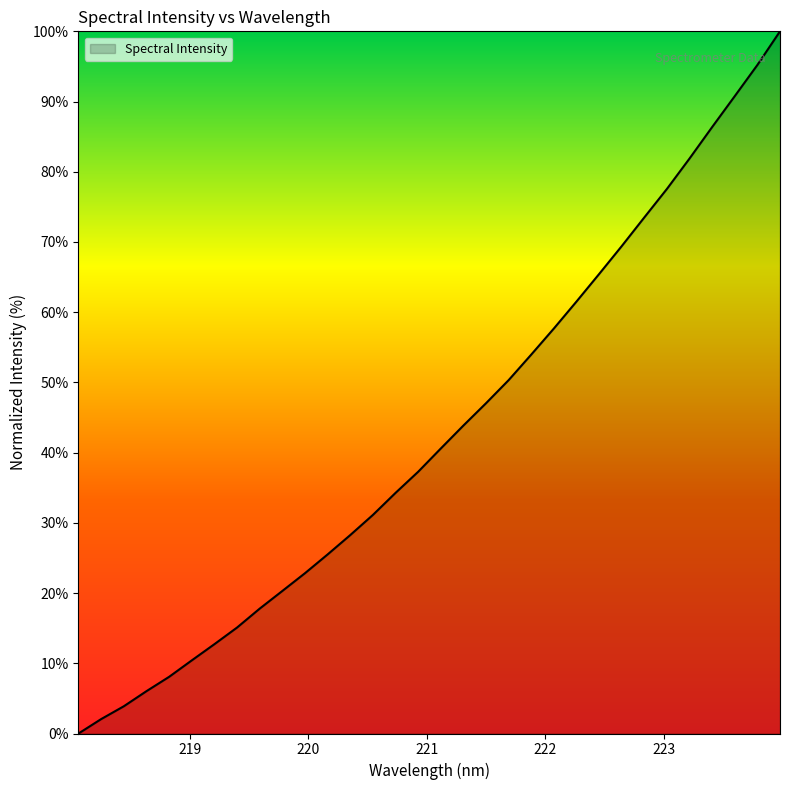

What is the difference between the maximum and minimum values?

100.0